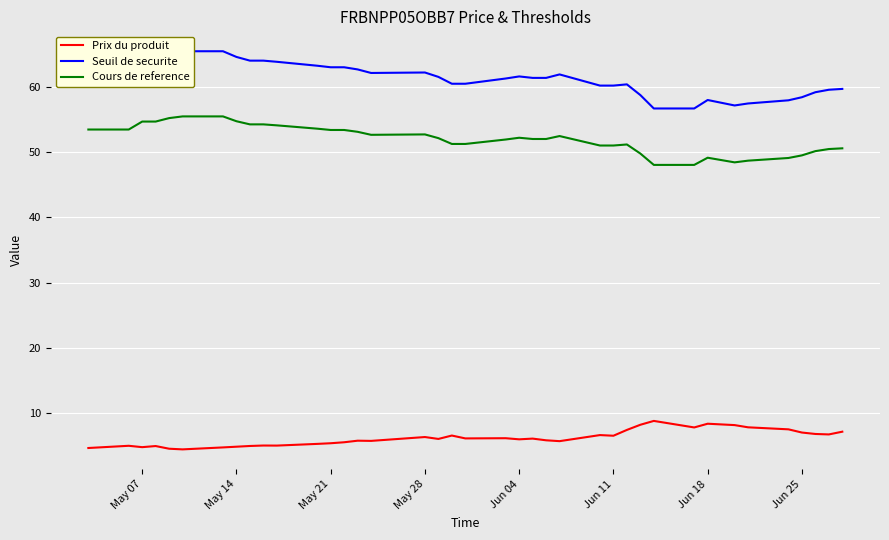

How many interior local valleys does the Cours de reference series have?

2